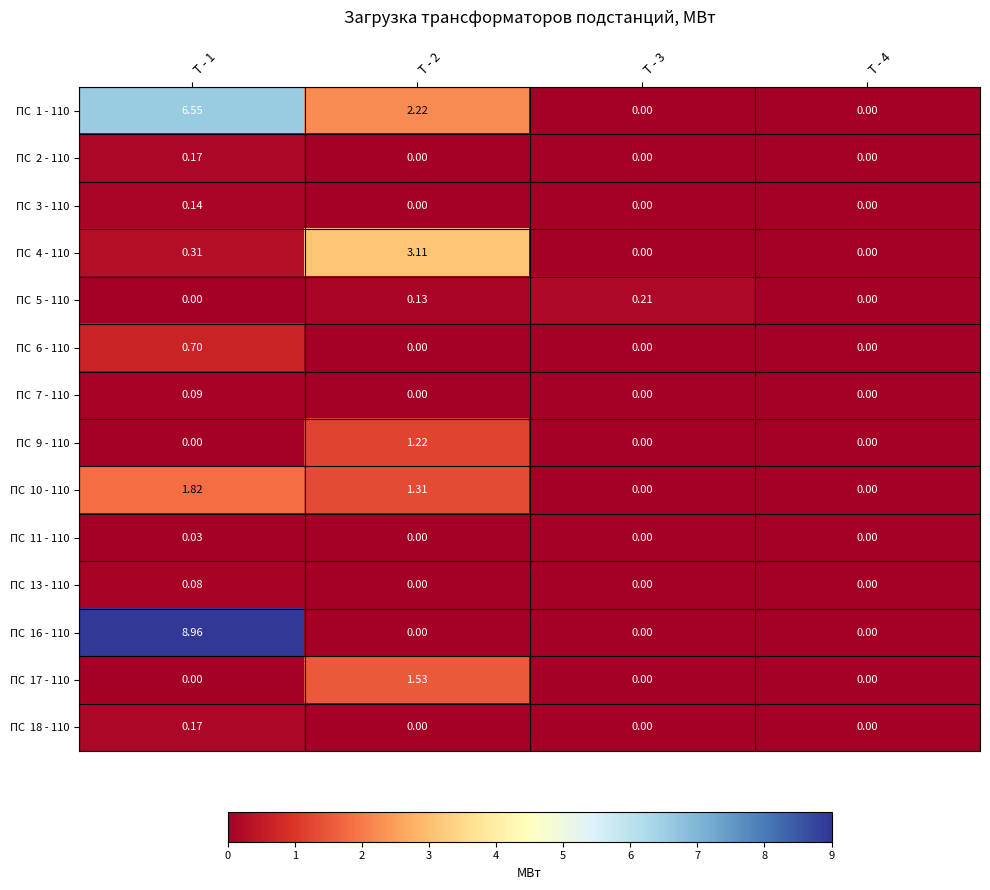

Which has a higher value, Т - 3 or Т - 1?

Т - 1